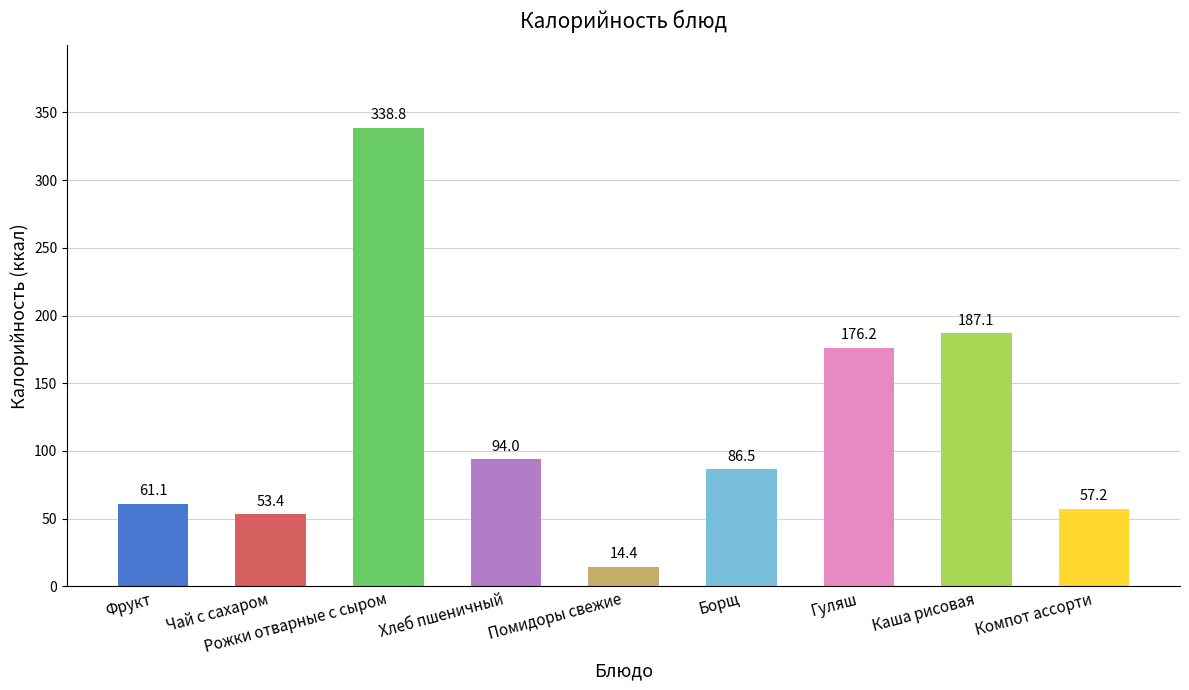

What position from the right is Гуляш?

3